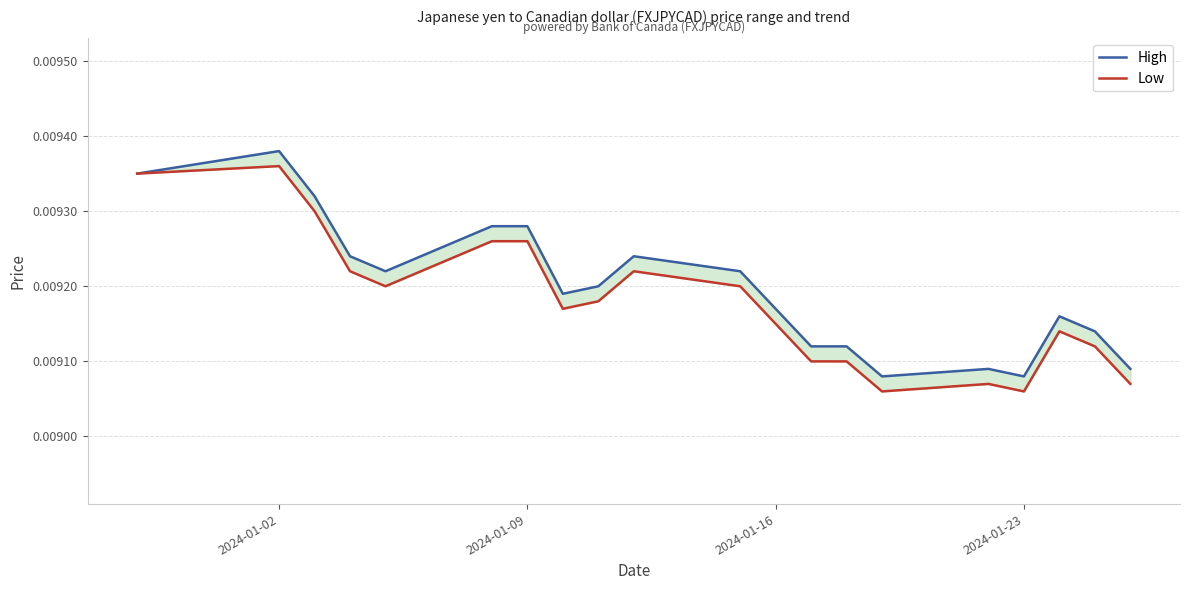

True or false: Low has a value of 0.0 at 2024-01-16.

False